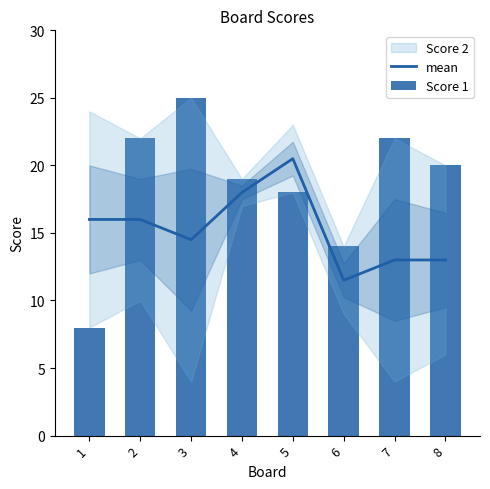

What is the value of the mean bar at the 6th from the left?

11.5